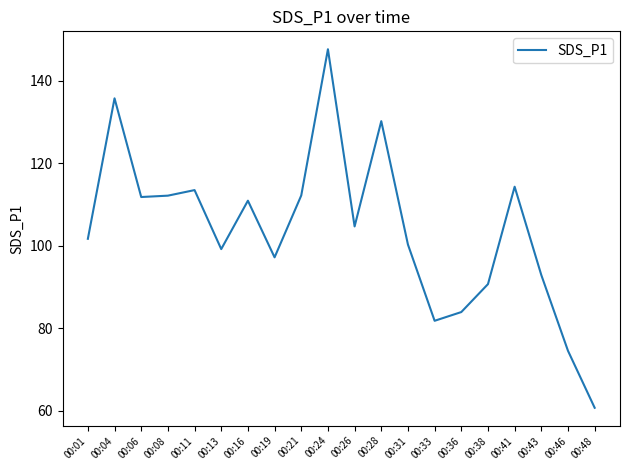

The value at 00:08 is 192.7. True or false?

False